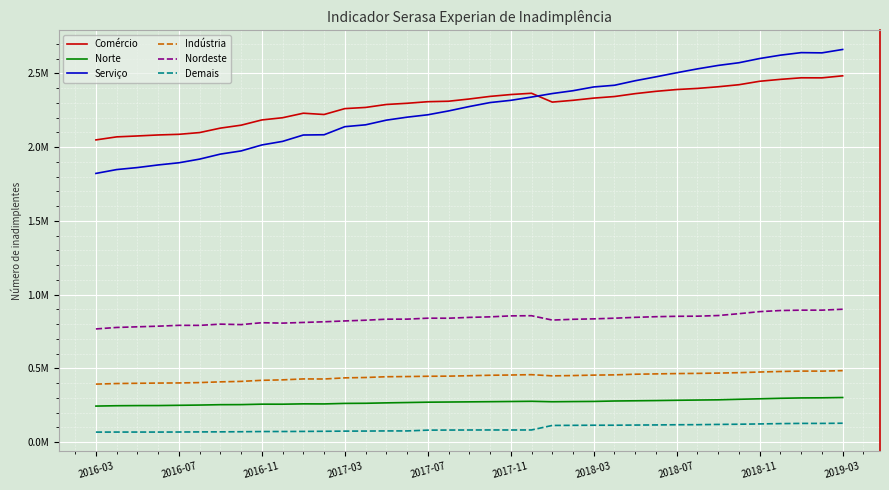

What are all the series names shown in the legend?

Comércio, Norte, Serviço, Indústria, Nordeste, Demais